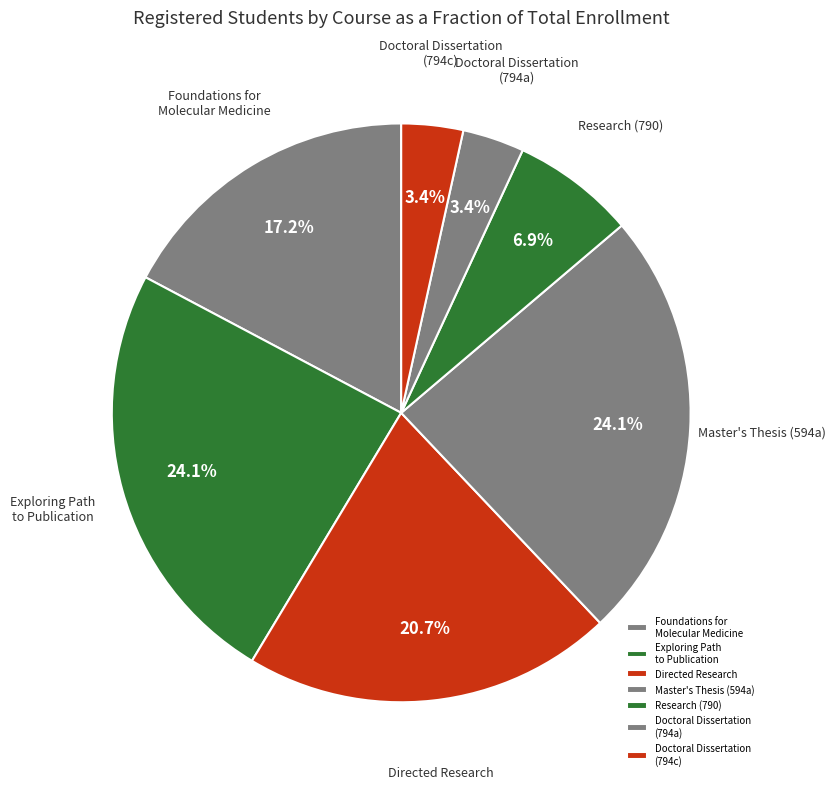

Does Directed Research account for over 50% of the chart?

No